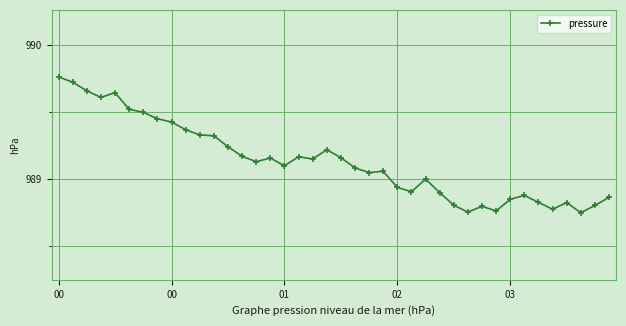

What is the difference between the maximum and second lowest values?

1.0